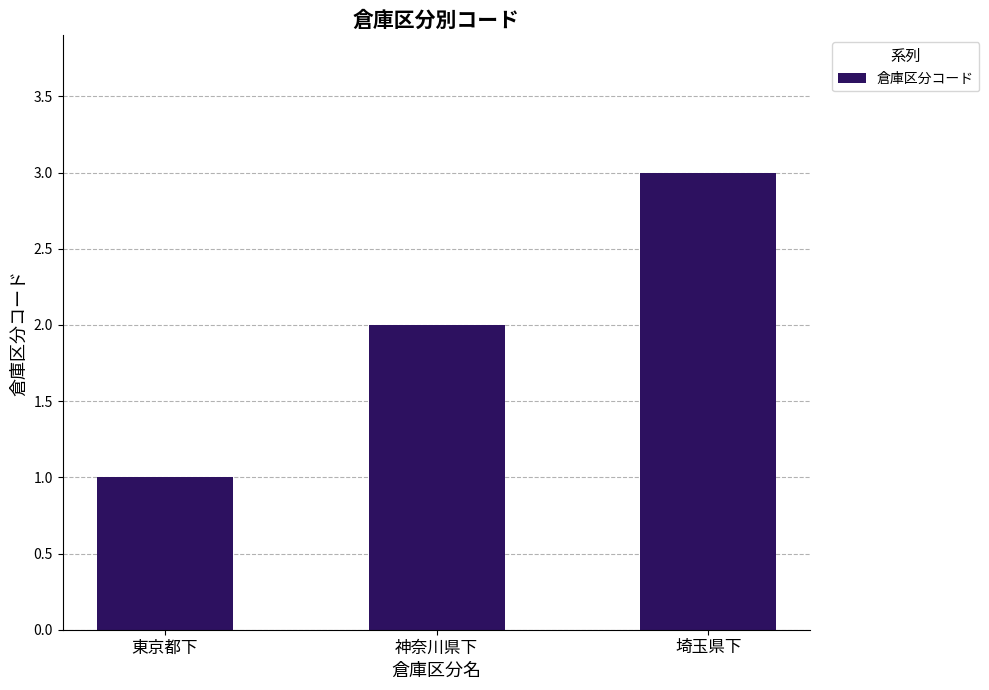

What is the value of the 1st bar from the left?

1